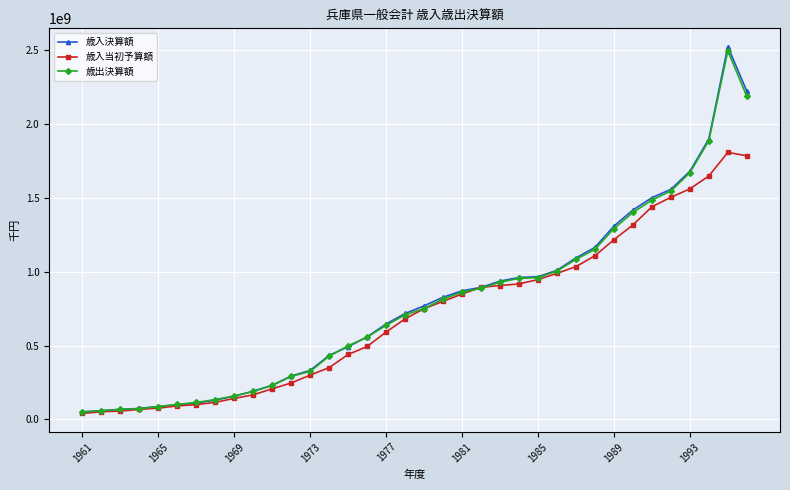

At how many categories does at least one series exceed 1190312756?

8